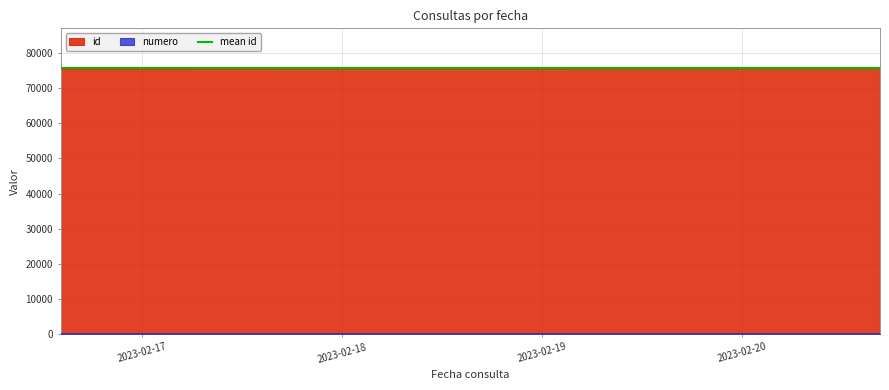

At which category is the sum across all series the highest?

2023-02-20 16:36:11